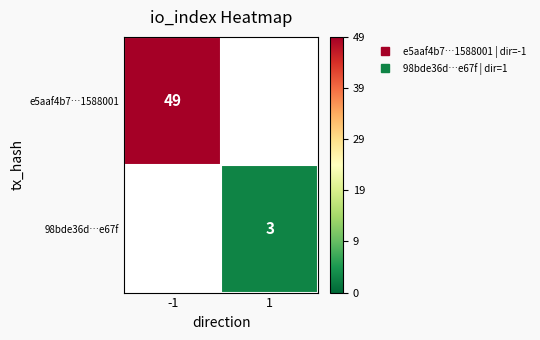

True or false: e5aaf4b7…1588001 has a value of 49.0 at -1.

True